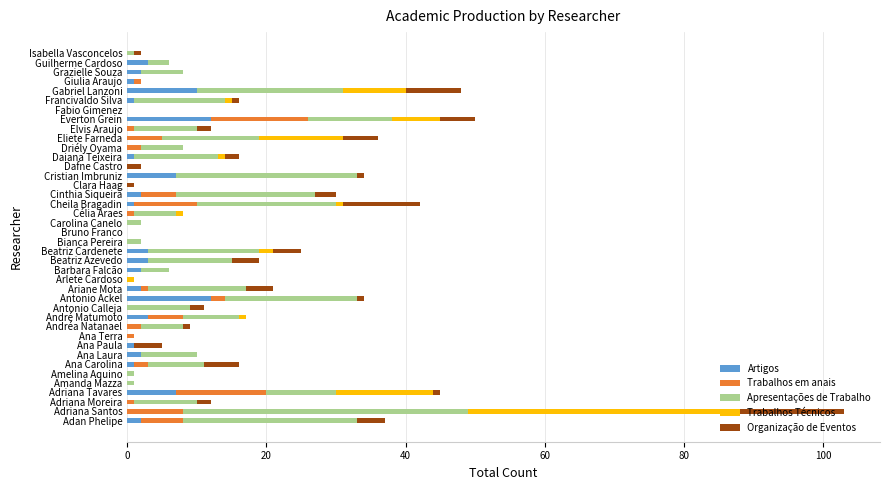

The value of Artigos at Antonio Calleja is -8. True or false?

False